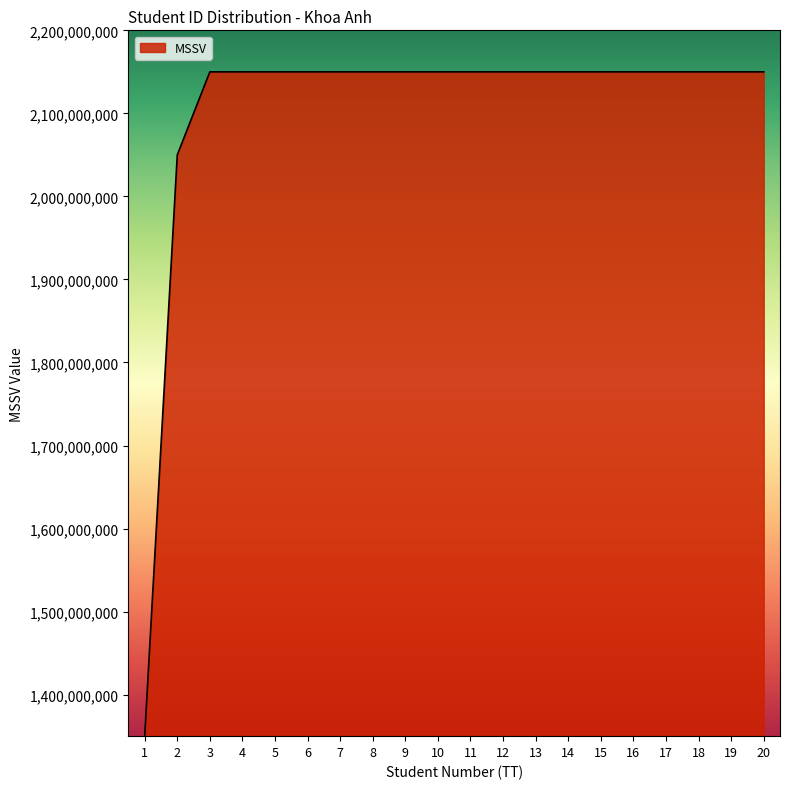

What is the maximum value shown in the chart?

2150000213